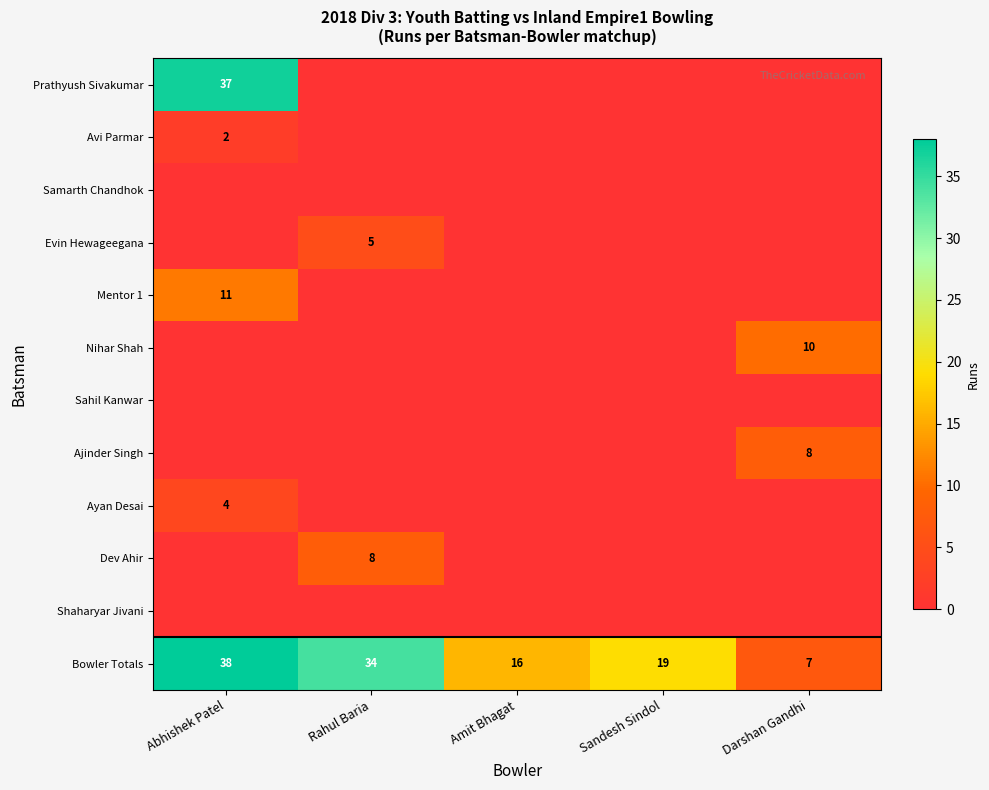

What is the average value of the Bowler Totals series?

23